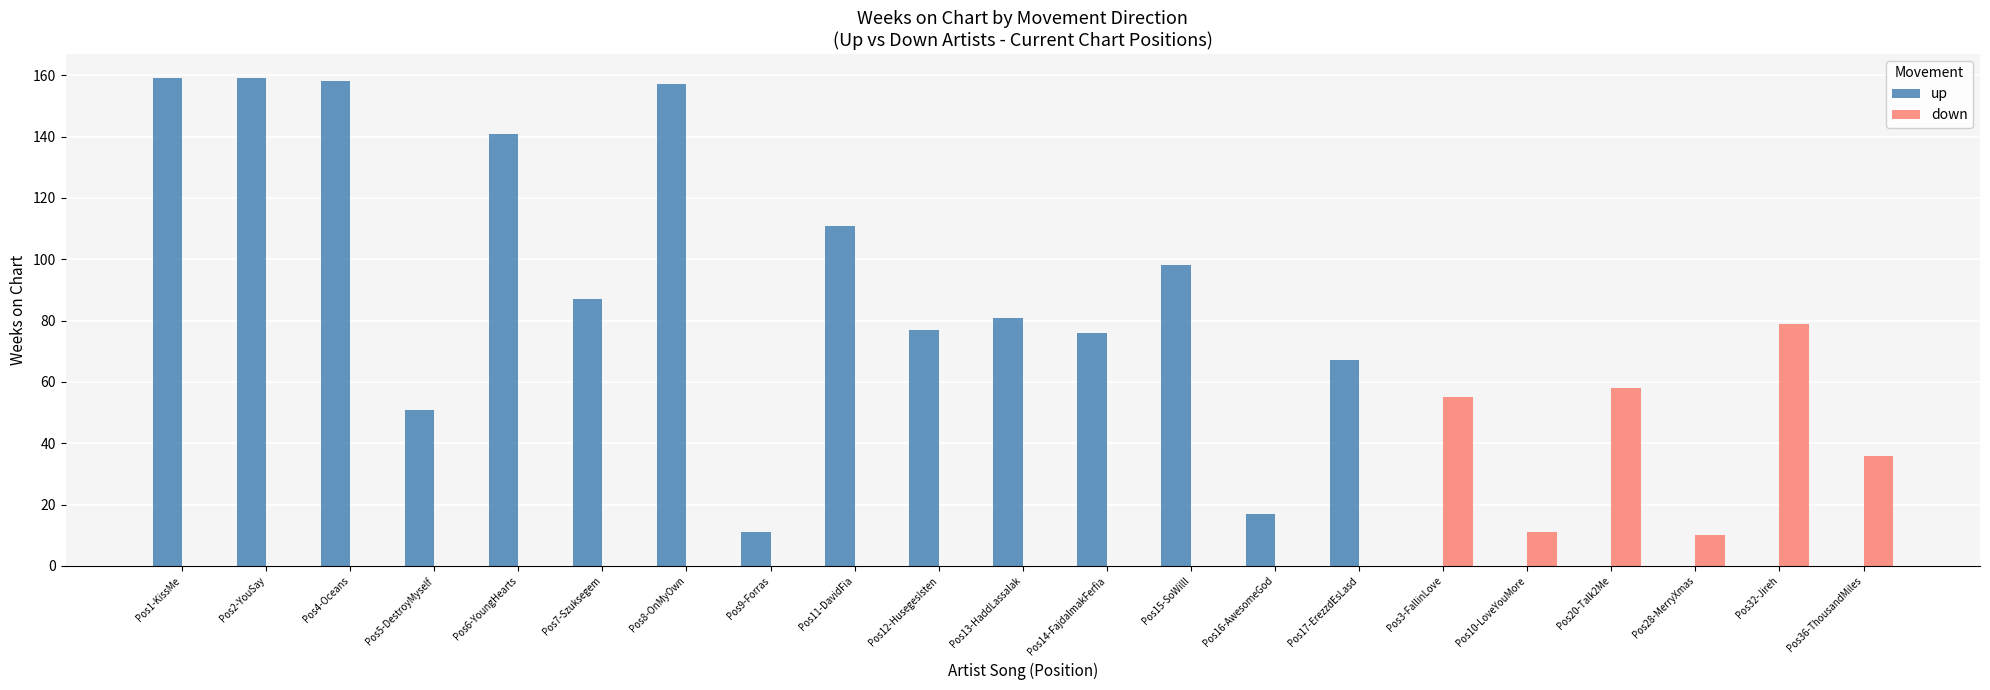

Between Pos7-Szuksegem and Pos3-FallinLove, which series saw the biggest shift?

up